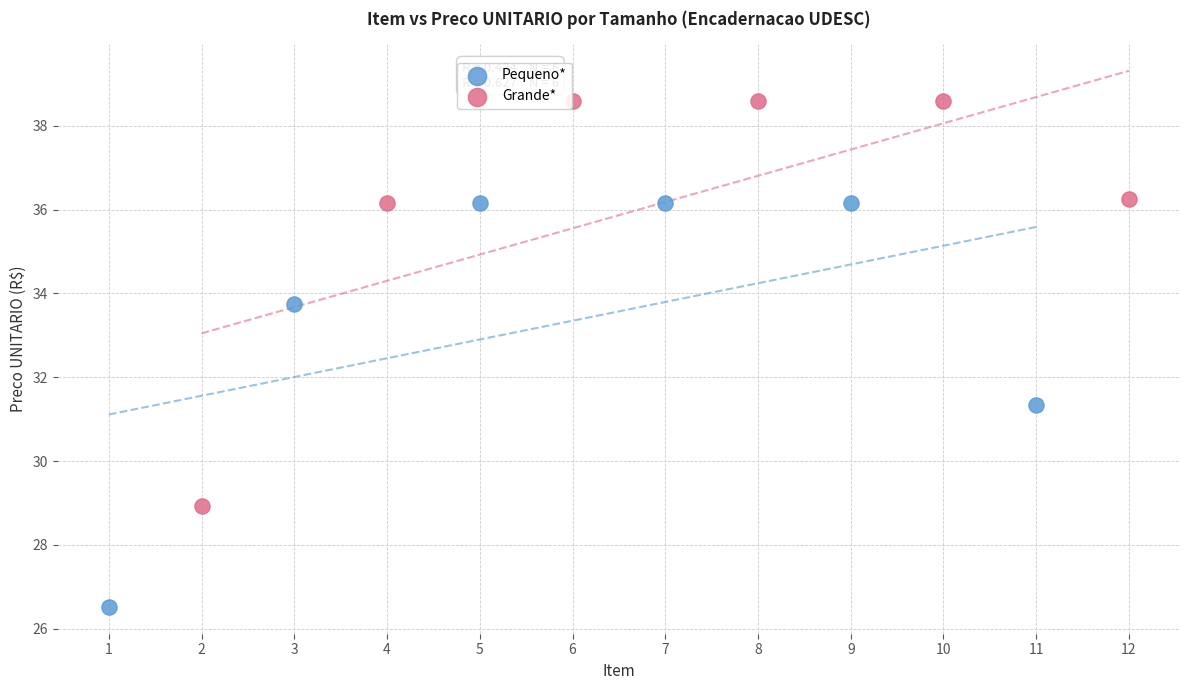

Which series reaches the maximum Y coordinate?

Grande*